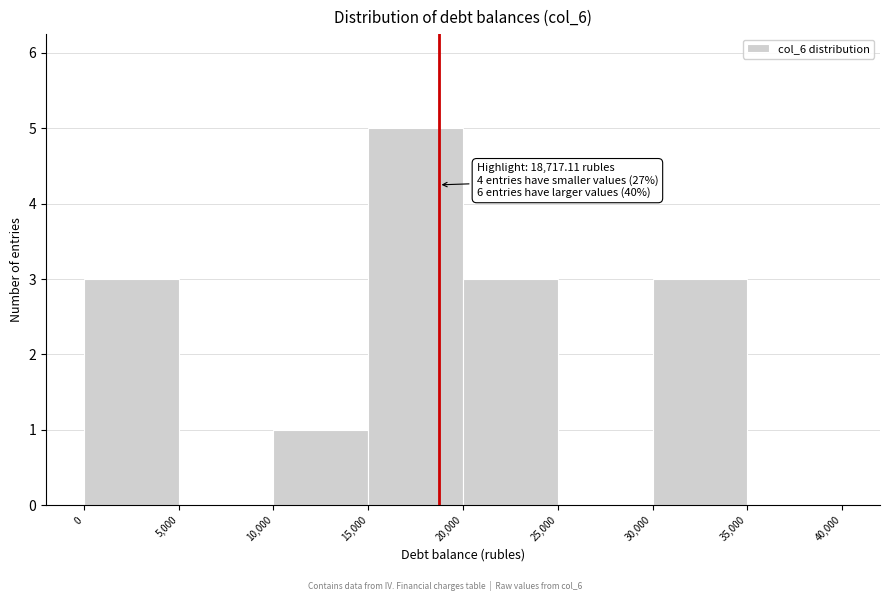

Over which range of the x-axis is the bar tallest?

15,000 to 20,000